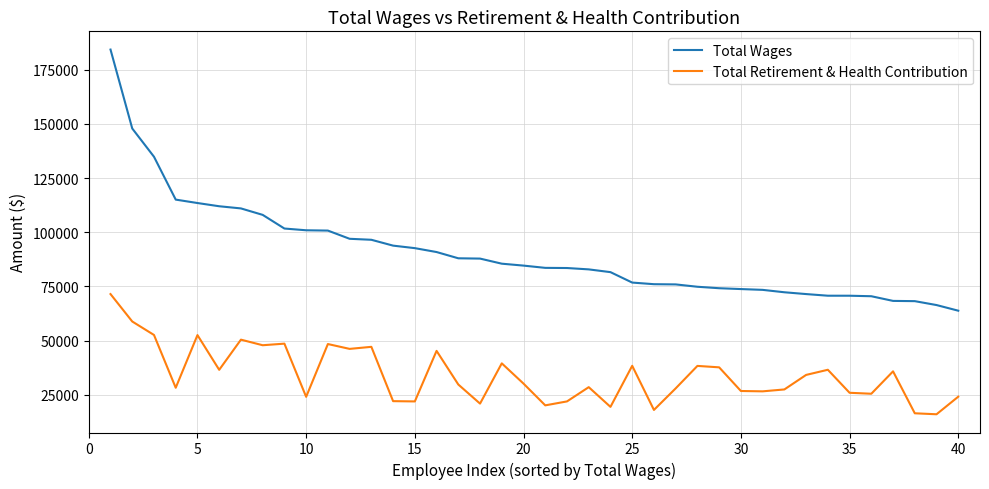

What is the maximum value for Total Wages?

184342